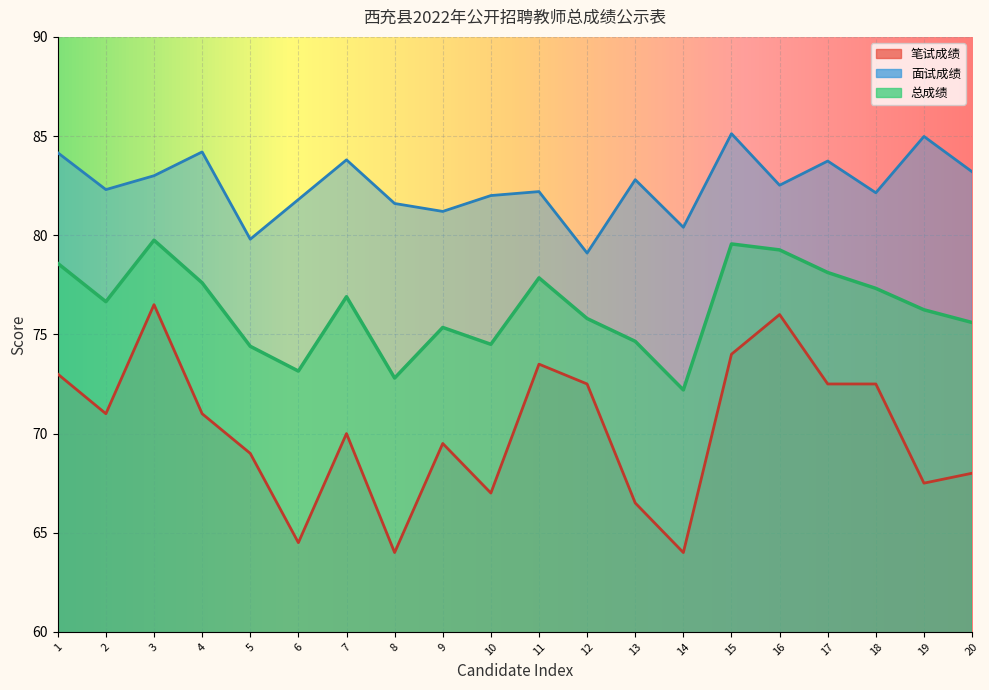

What is the average value of the 总成绩 series?

76.3